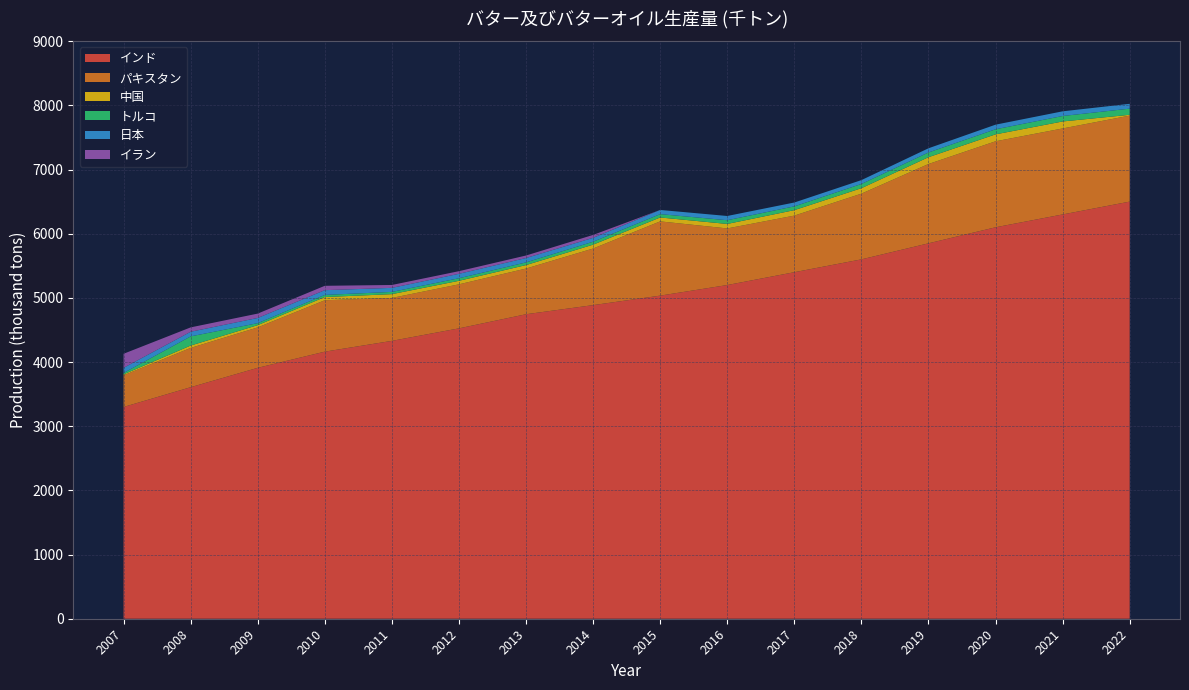

Reading right to left, extract all data points from this chart.

インド: 6500	6300	6100	5850	5600	5400	5200	5035	4887	4745	4525	4330	4162	3910	3608	3300
パキスタン: 1340	1340	1340	1236	1024	882	882	1157	882	712	686	669	801	630	612	493
中国: 13	109	108	106	85	85	70	61	60	54	55	59	50	35	37	15
トルコ: 96	85	79	74	66	59	58	52	46	42	40	35	33	31	143	22
日本: 75	73	72	65	60	60	66	65	61	68	69	63	74	81	72	80
イラン: 0	0	0	0	0	0	0	0	45	39	41	45	68	68	68	219